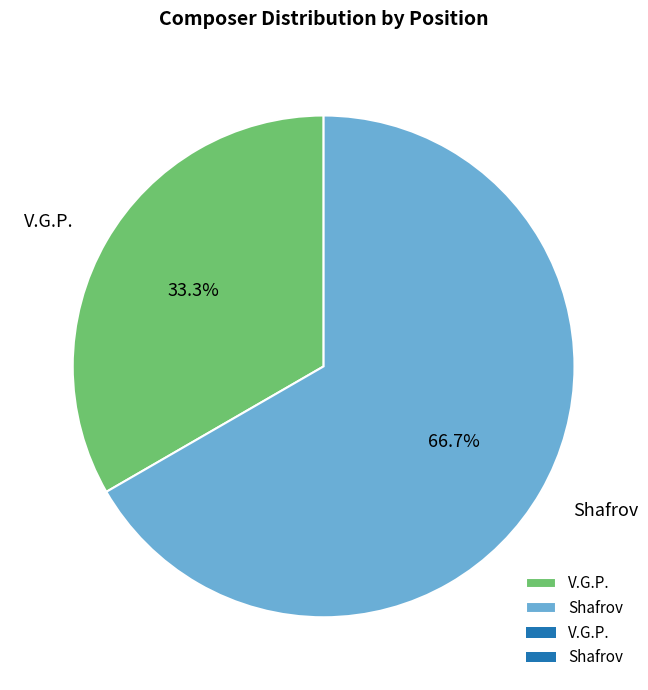

What is the smallest slice in the pie chart?

V.G.P.